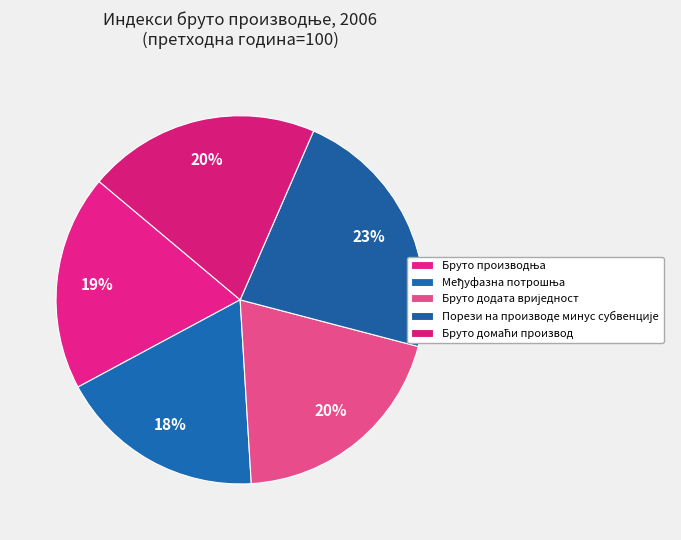

To the nearest percent, what is the difference between the Бруто производња and Бруто домаћи производ slice percentages?

1%